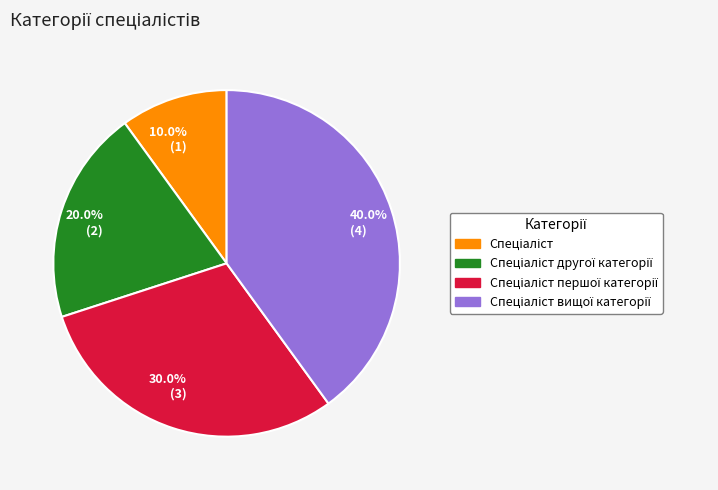

Is there any slice that represents more than half of the pie?

No